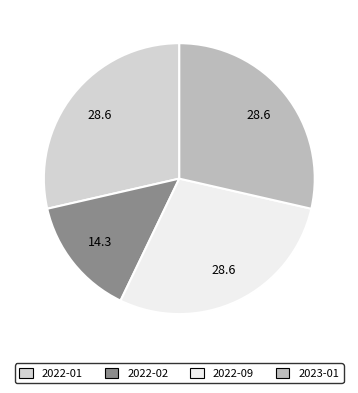

Does any single category account for the majority?

No